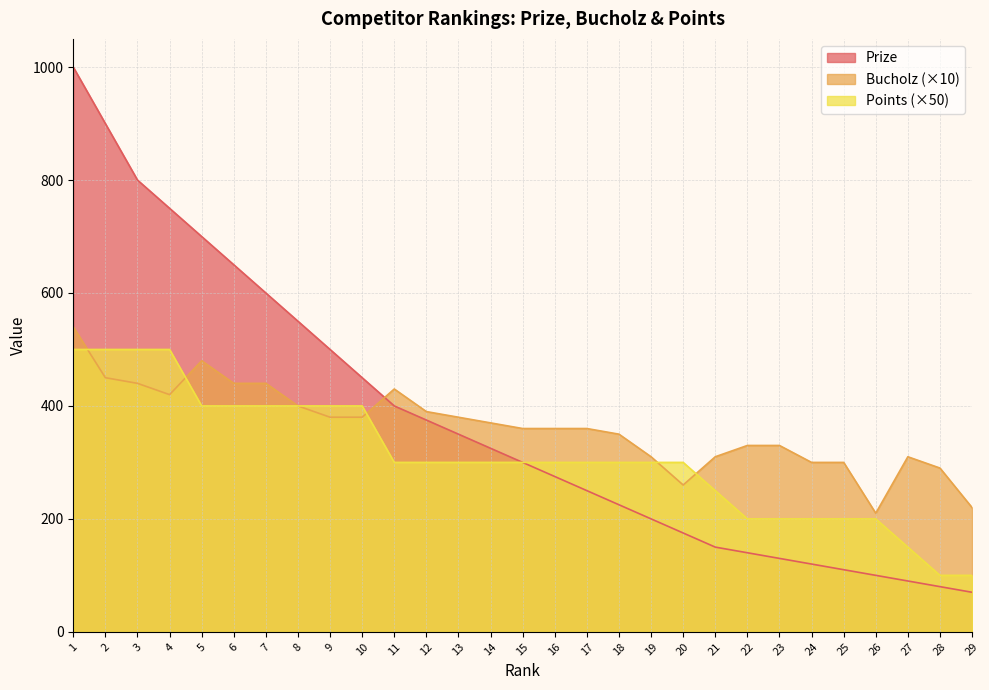

In Bucholz, how many points are lower than both neighbors (excluding endpoints)?

3